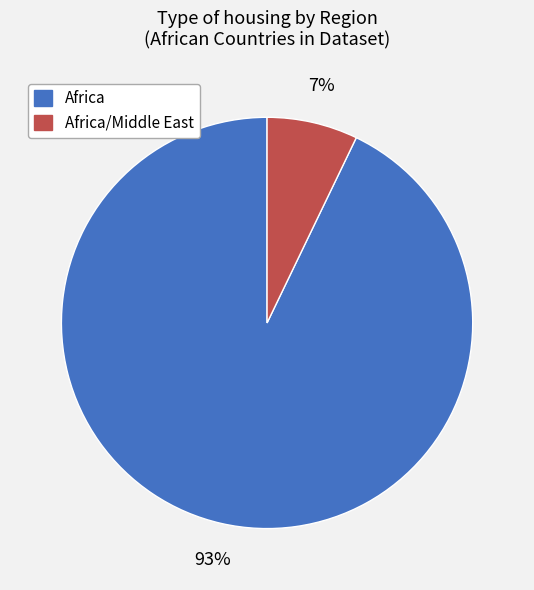

To the nearest percent, what percentage of the pie is Africa?

93%